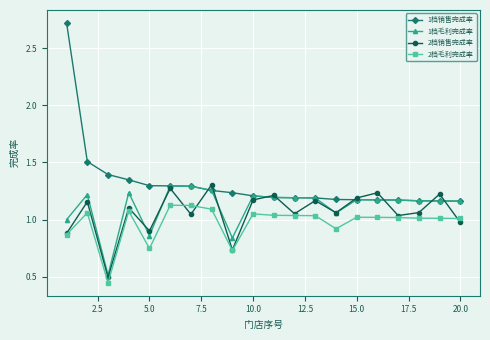

What is the lowest value of the 1档毛利完成率 series?

0.5